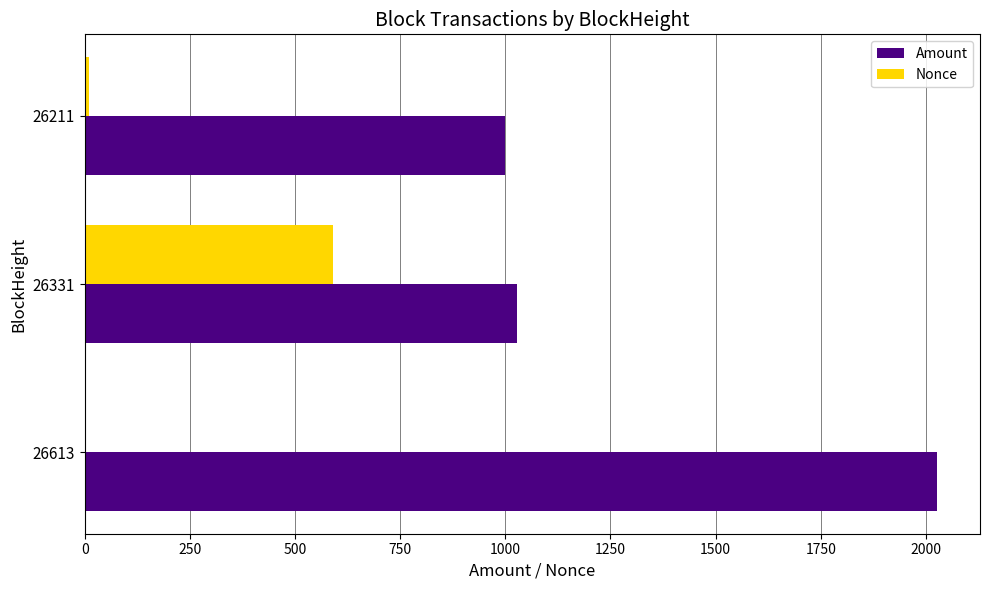

Between 26331 and 26211, which series saw the biggest shift?

Nonce